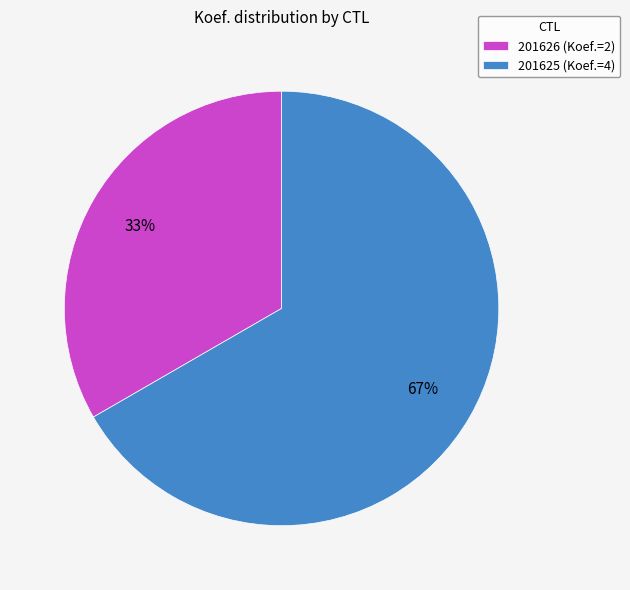

Between 201625 and 201626, which is larger?

201625